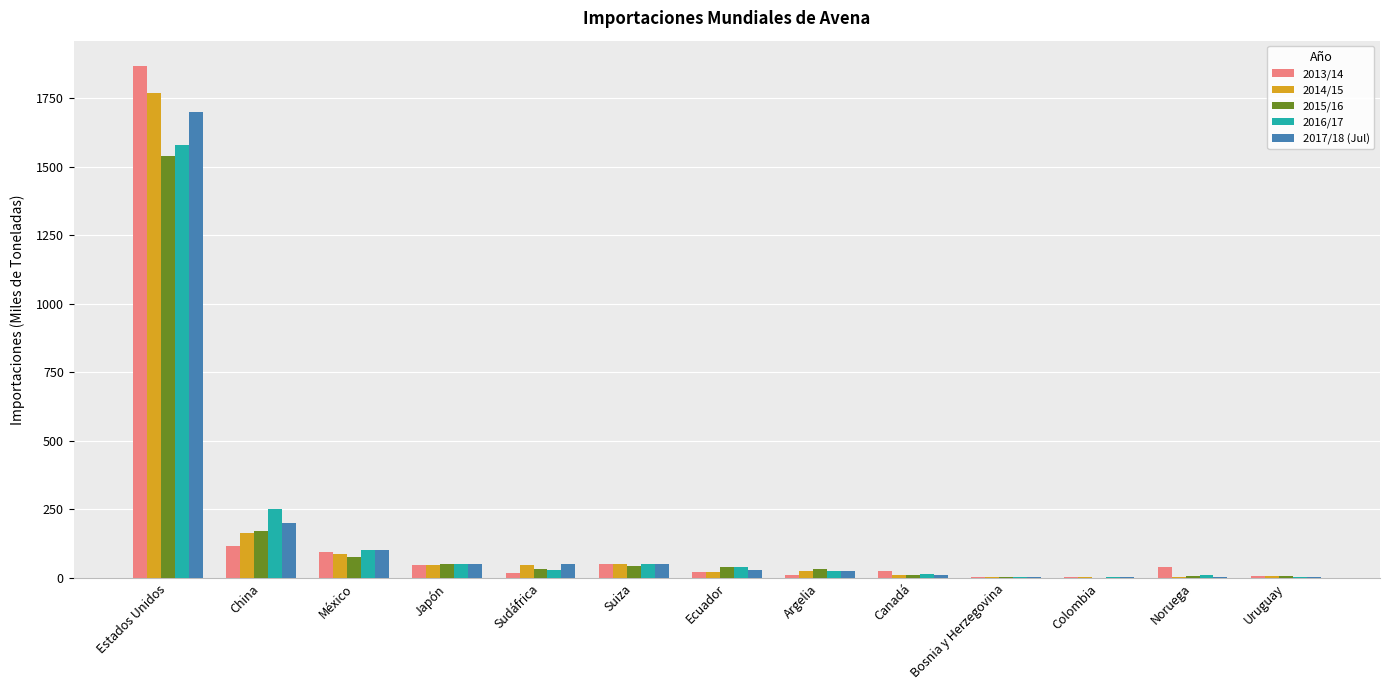

How many groups of bars are there?

13